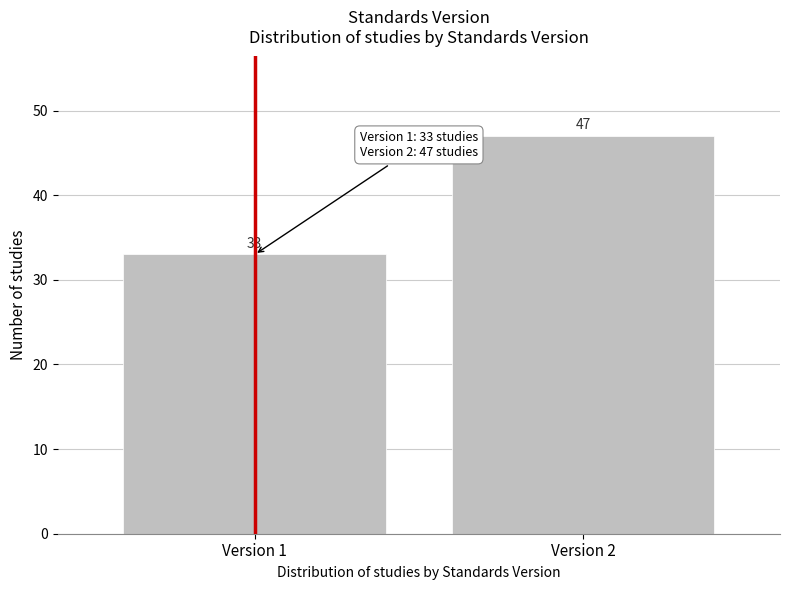

Reading left to right, what are all the values shown in this chart?

33	47